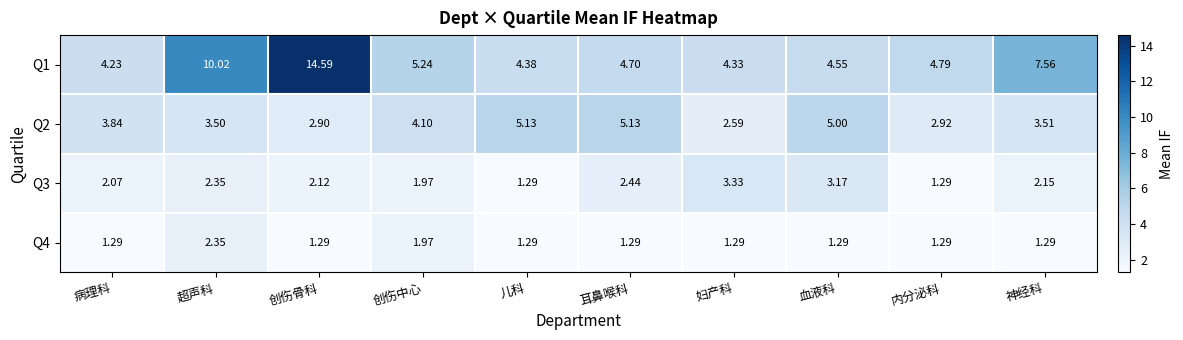

What is the difference between the highest and lowest values at 内分泌科?

3.5